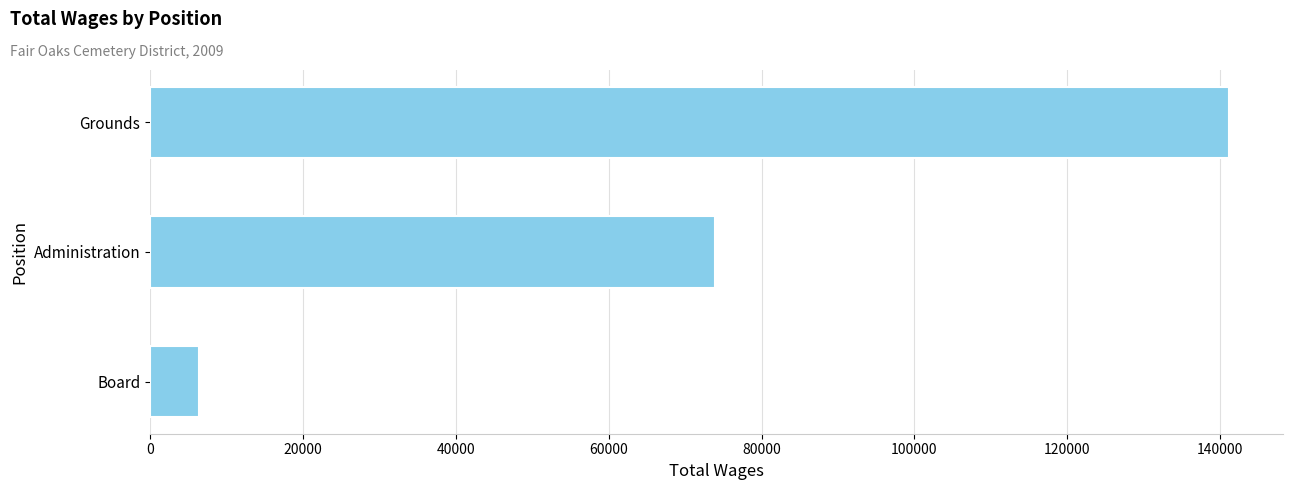

Reading top to bottom, list all the values displayed in this chart.

141149	73897	6400